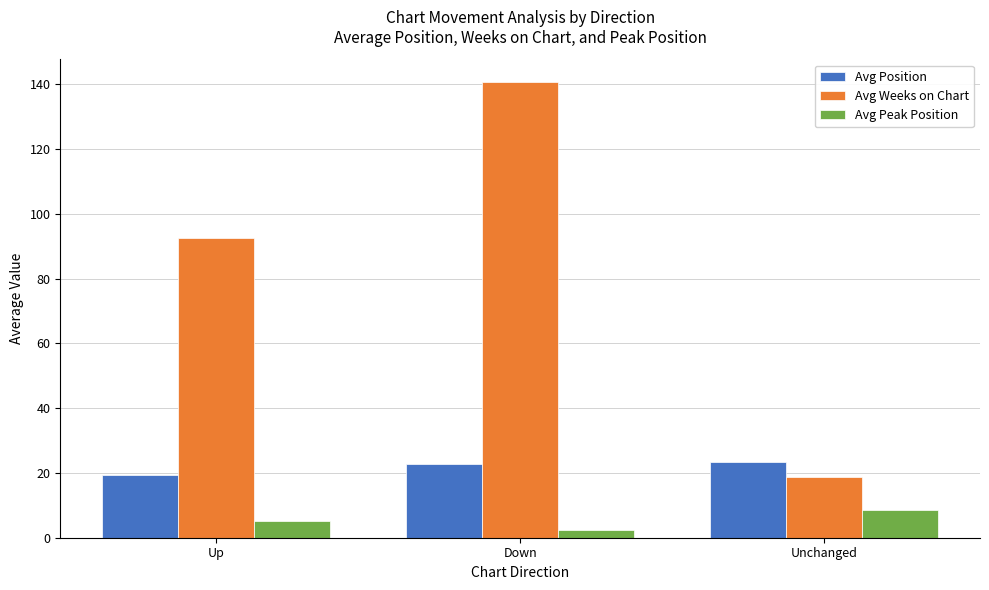

At Up, list the series in order from largest to smallest.

Avg Weeks on Chart, Avg Position, Avg Peak Position